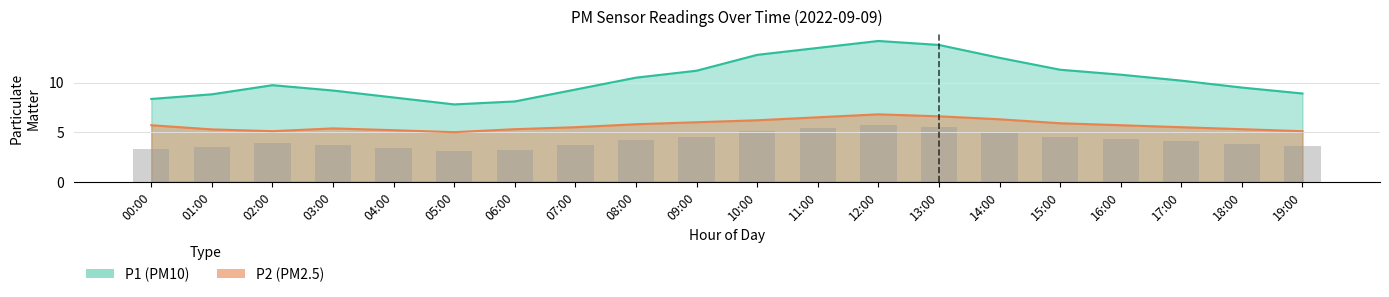

Between 05:00 and 08:00, which series saw the biggest shift?

P1